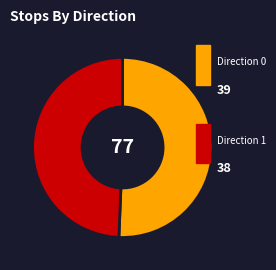

Is there any slice that represents more than half of the pie?

Yes